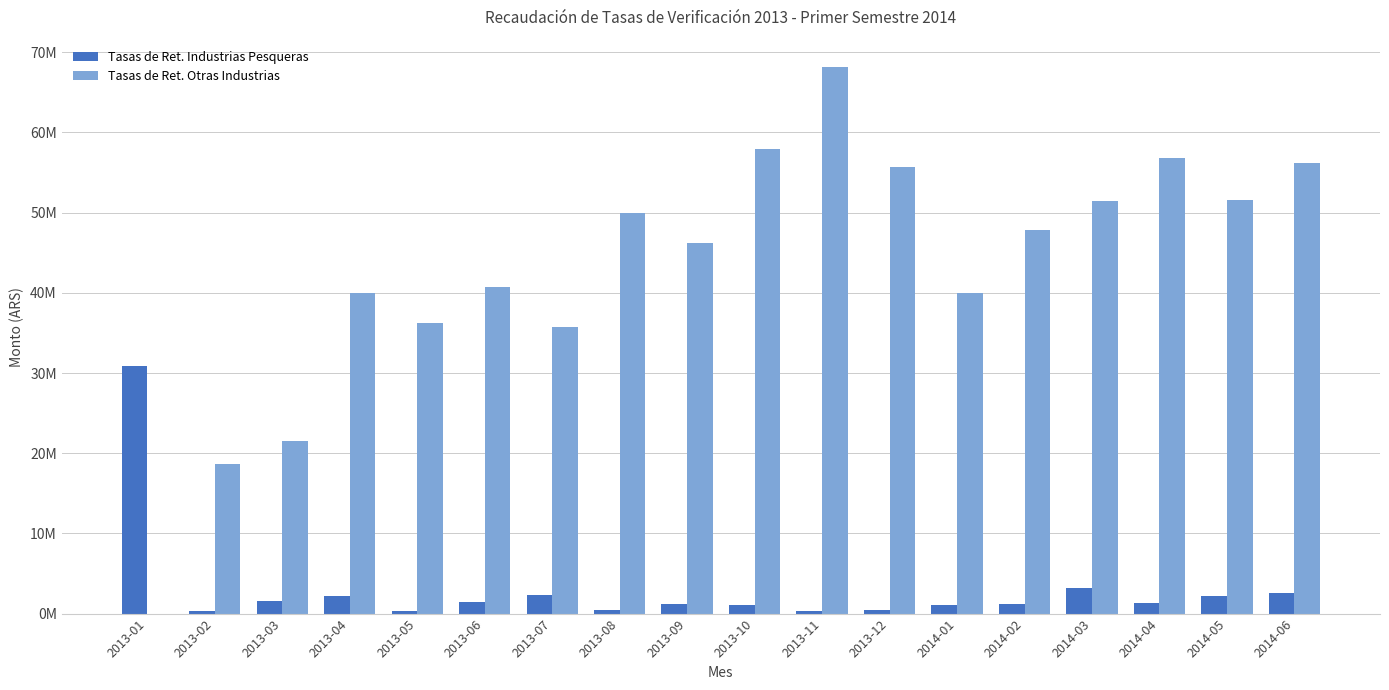

What is the difference between the Tasas de Ret. Otras Industrias values at 2014-05 and 2013-01?

51633290.7